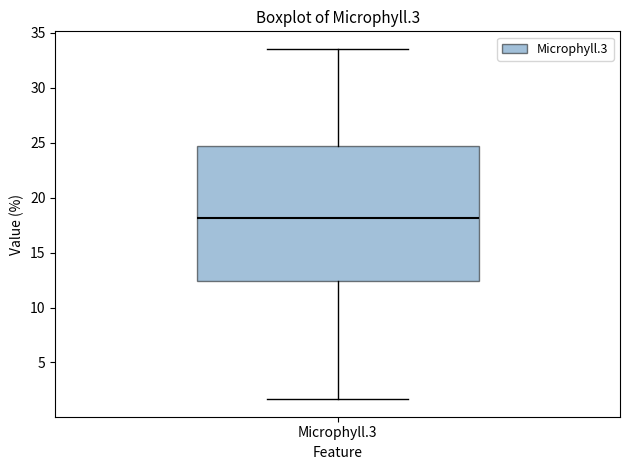

Transcribe this box plot: give where the median line is, the range the box spans, and where the two whiskers end, as read against the y-axis. The values are not printed on the chart, so give them approximately, as read against the axis.

median 18.0, box 12.5 to 24.5, whiskers 1.5 to 33.5